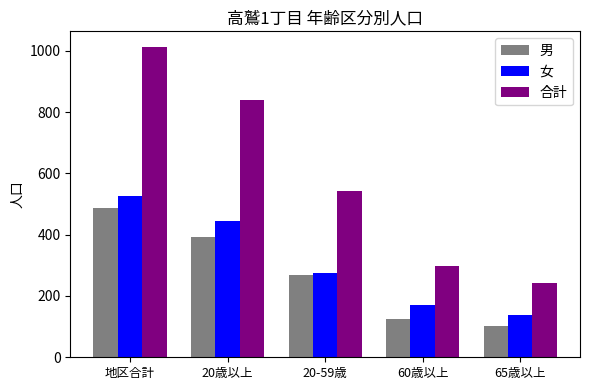

What is the minimum value for 男?

103